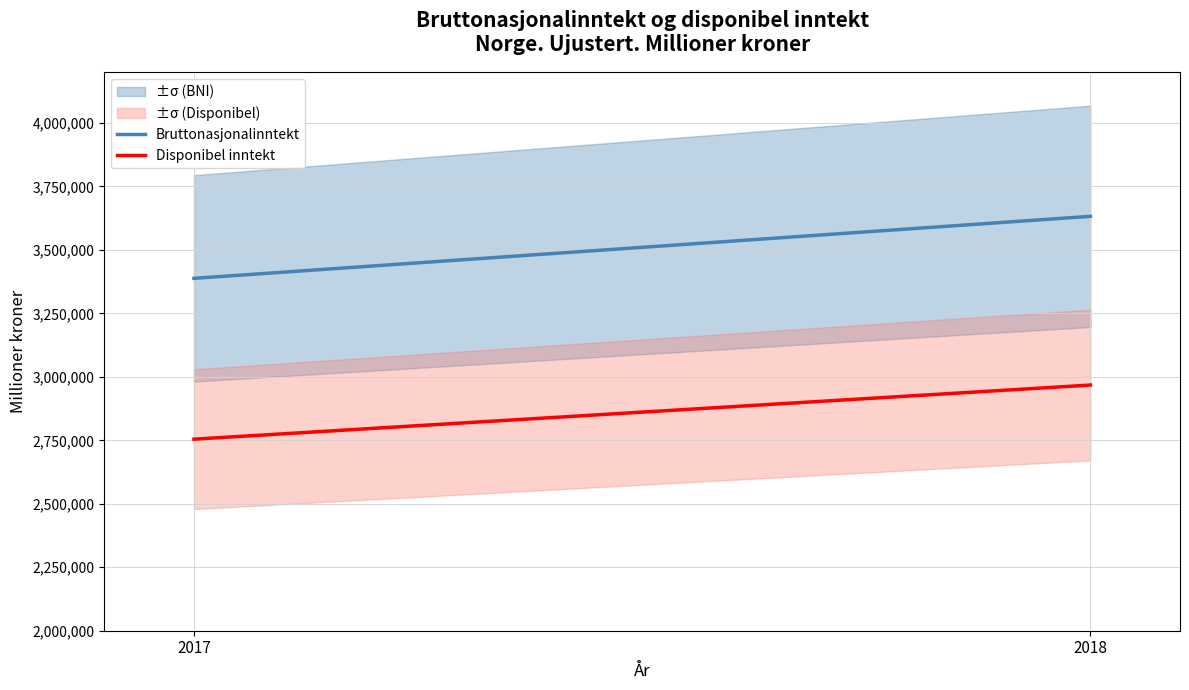

What is the greatest value displayed?

3632367